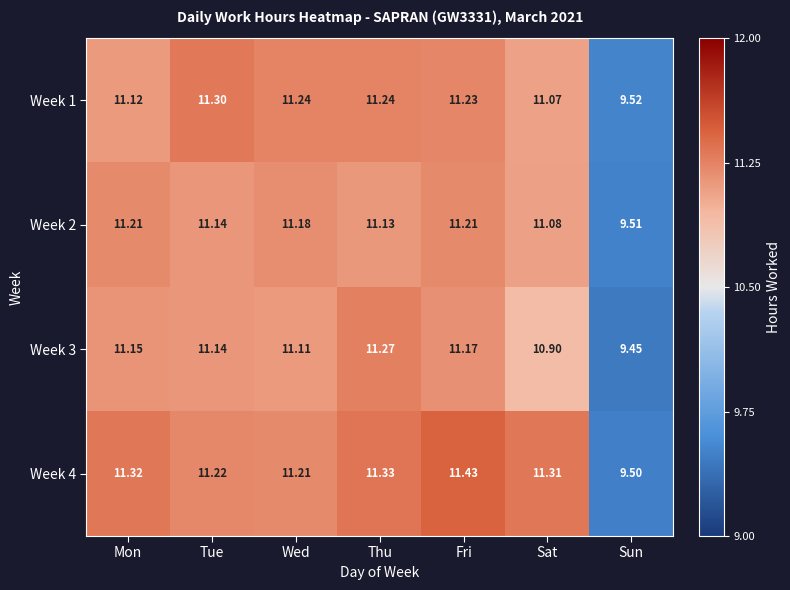

List the series in order of their overall mean, lowest first.

Week 3, Week 2, Week 1, Week 4